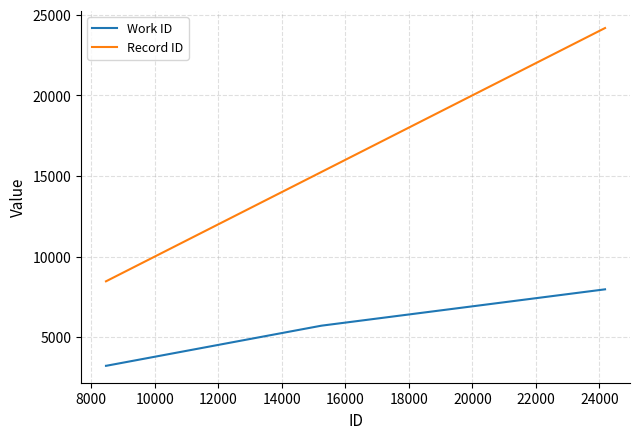

Which series has the largest total across all categories?

Record ID